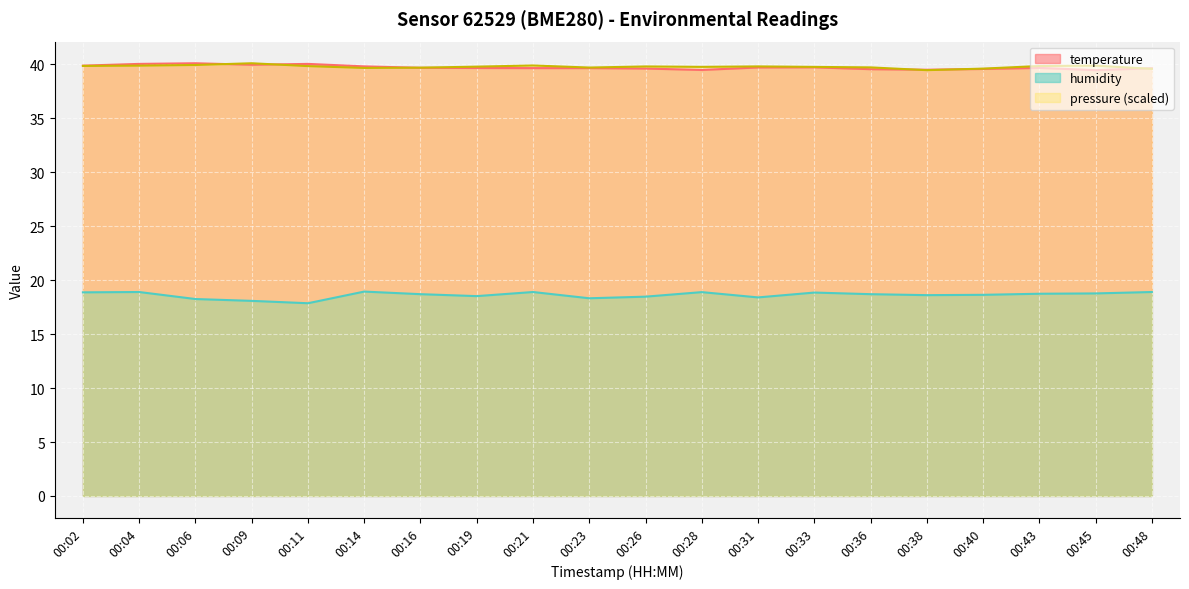

Reading left to right, what are all the values shown in this chart?

temperature: 00:02=39.9	00:04=40.0	00:06=40.1	00:09=40.0	00:11=40.0	00:14=39.8	00:16=39.7	00:19=39.7	00:21=39.6	00:23=39.6	00:26=39.6	00:28=39.5	00:31=39.7	00:33=39.7	00:36=39.5	00:38=39.5	00:40=39.6	00:43=39.7	00:45=39.5	00:48=39.6
humidity: 00:02=18.9	00:04=18.9	00:06=18.2	00:09=18.1	00:11=17.9	00:14=18.9	00:16=18.7	00:19=18.5	00:21=18.9	00:23=18.3	00:26=18.5	00:28=18.9	00:31=18.4	00:33=18.9	00:36=18.7	00:38=18.6	00:40=18.6	00:43=18.7	00:45=18.8	00:48=18.9
pressure_norm: 00:02=39.9	00:04=39.9	00:06=39.9	00:09=40.1	00:11=39.8	00:14=39.7	00:16=39.7	00:19=39.8	00:21=39.9	00:23=39.7	00:26=39.8	00:28=39.8	00:31=39.8	00:33=39.8	00:36=39.7	00:38=39.5	00:40=39.6	00:43=39.8	00:45=39.9	00:48=39.6